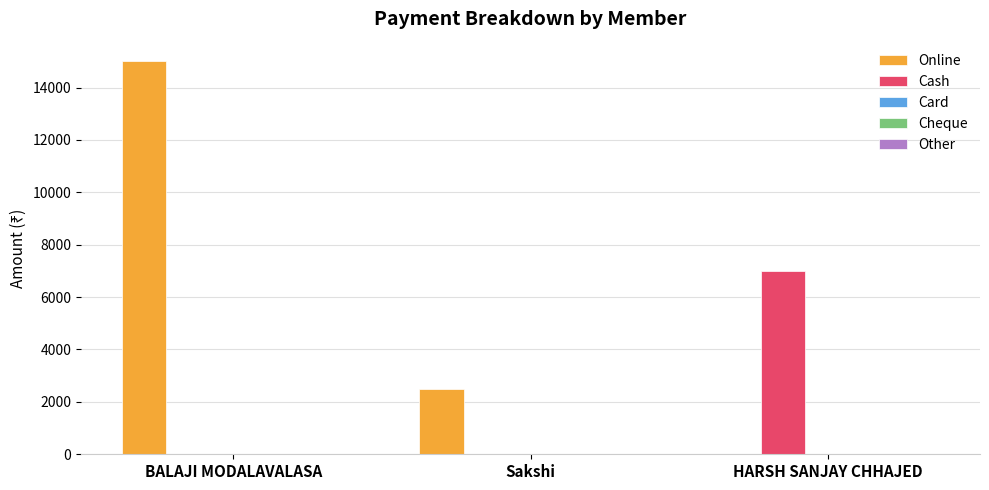

Between BALAJI MODALAVALASA and HARSH SANJAY CHHAJED, which series saw the biggest shift?

Online